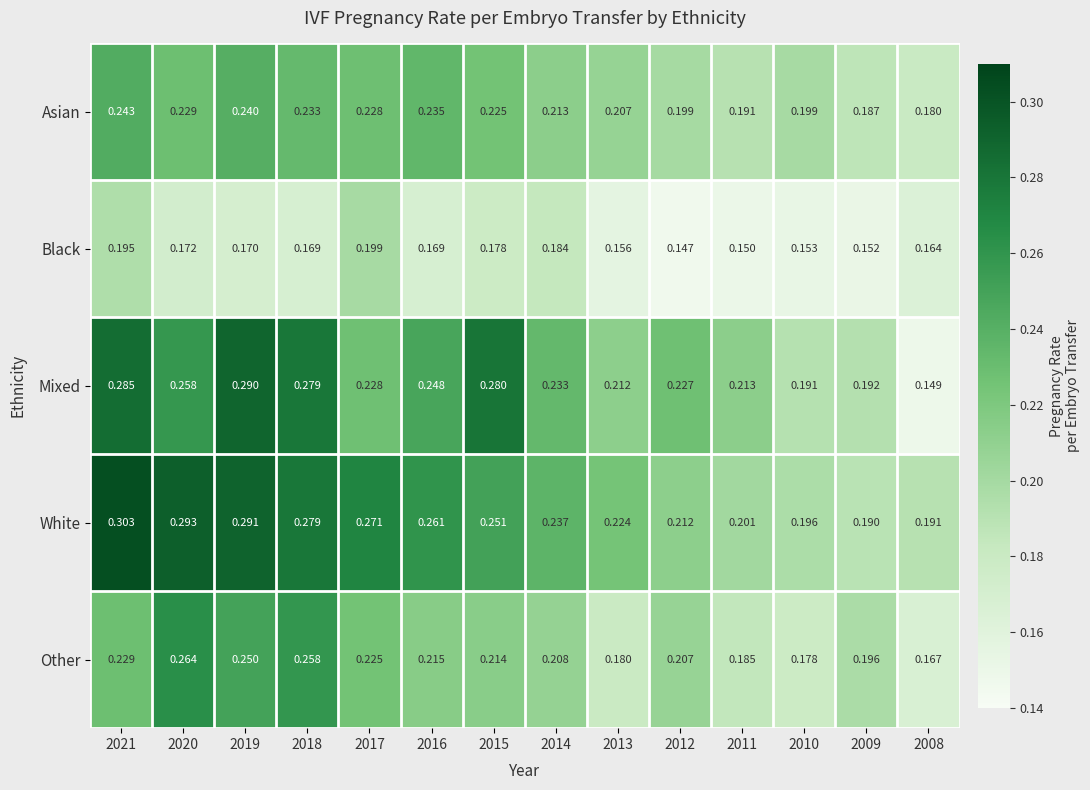

List the series in order of their peak value, lowest first.

Black, Asian, Other, Mixed, White